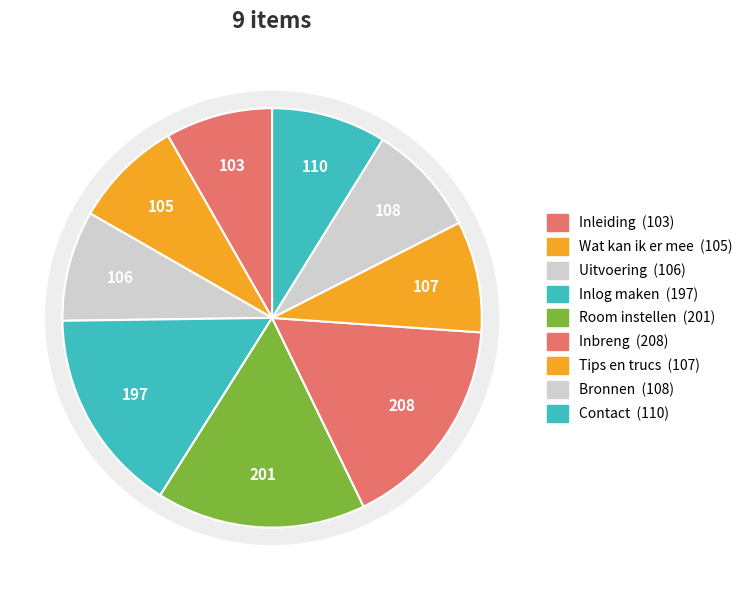

Is the sum of Inleiding and Contact greater than half?

No